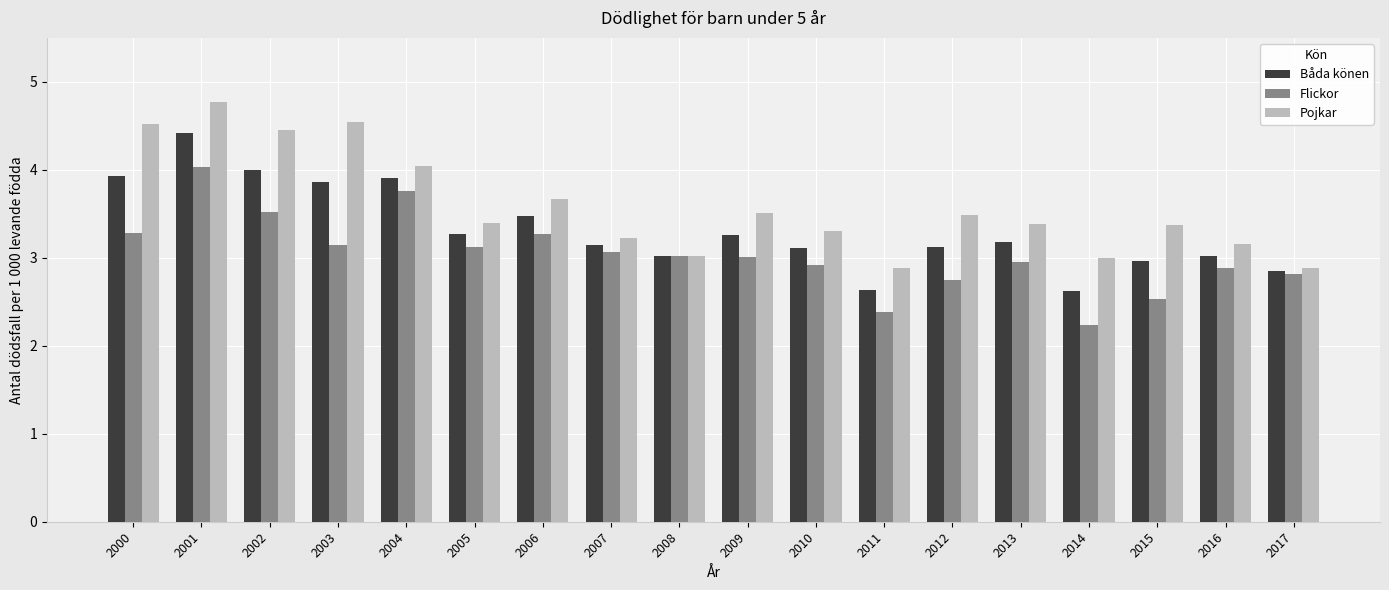

Where does the Båda könen series first go above 3?

2000